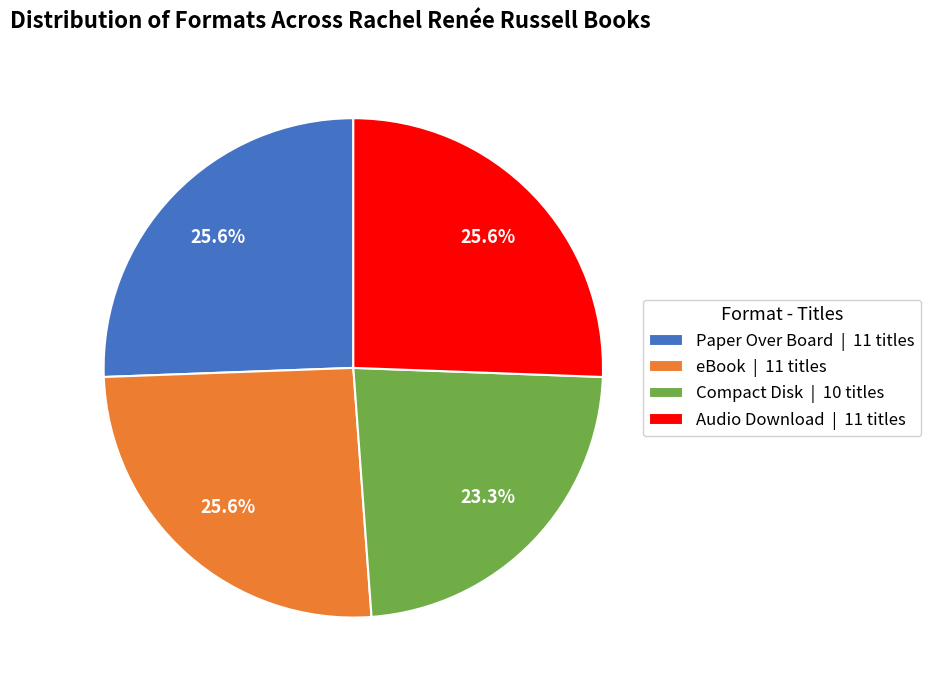

To the nearest percent, what portion does Paper Over Board represent?

26%